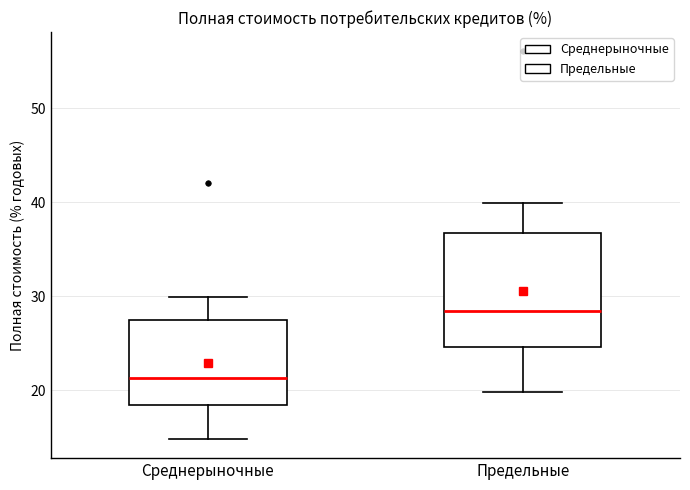

Which box's median line is the highest?

Предельные